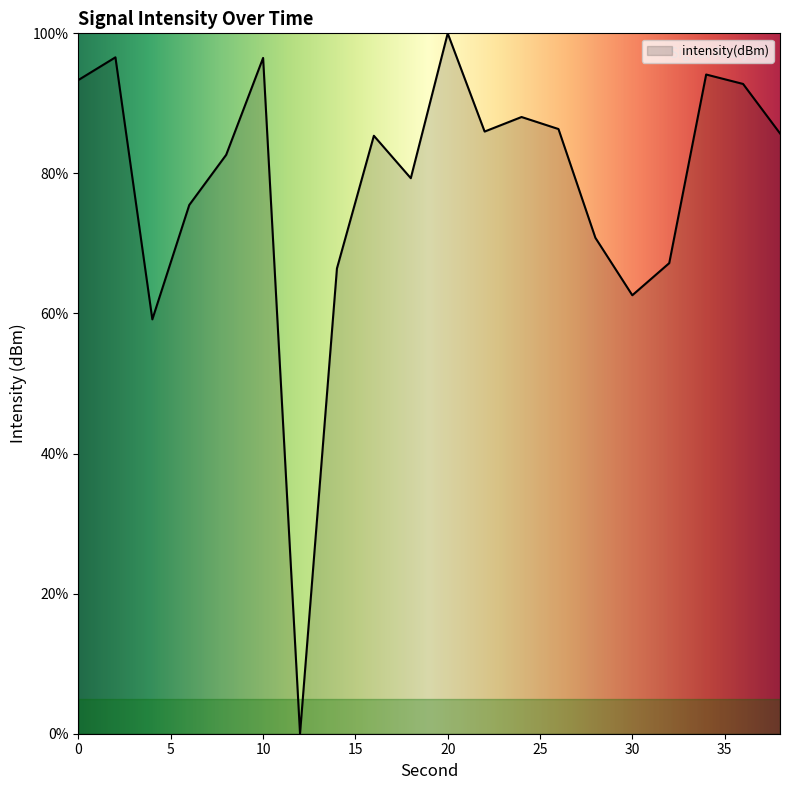

What is the average value?

78.4